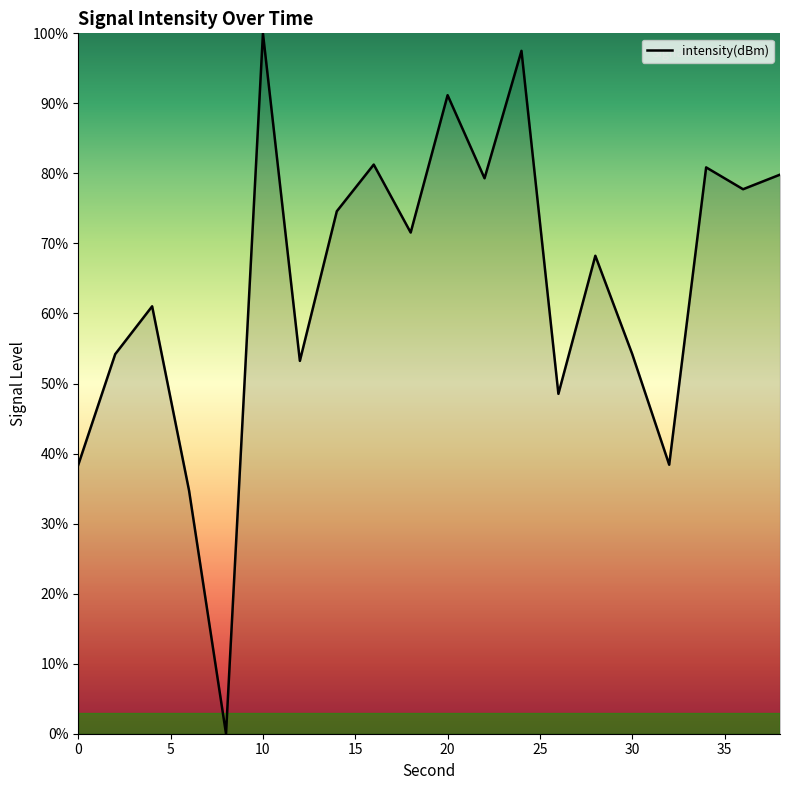

What is the maximum value shown in the chart?

100.0